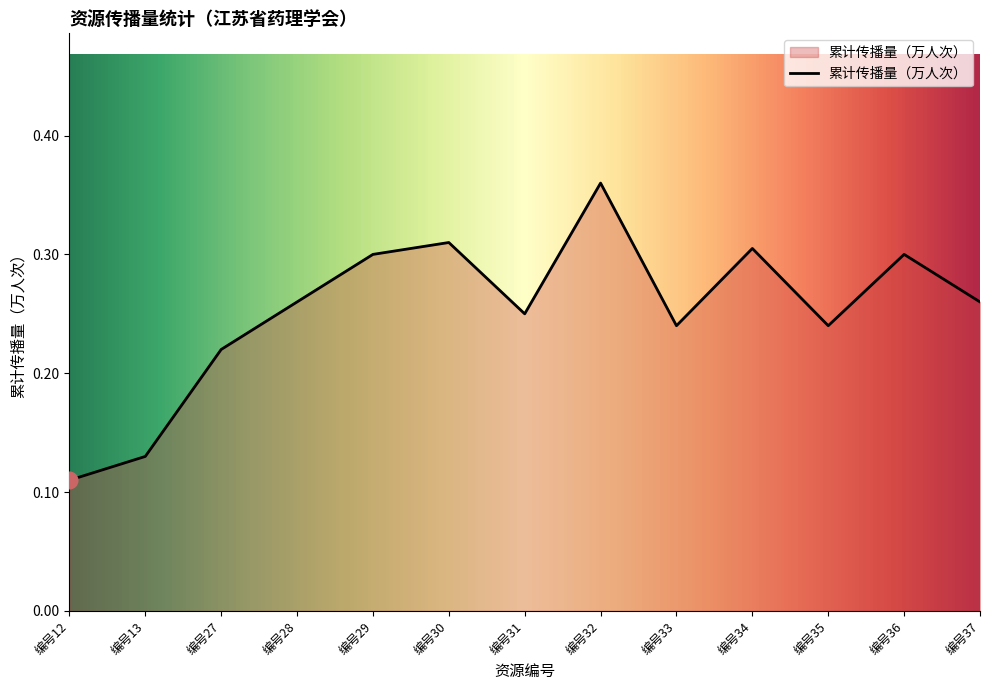

Which category has the lowest value across all series?

编号12